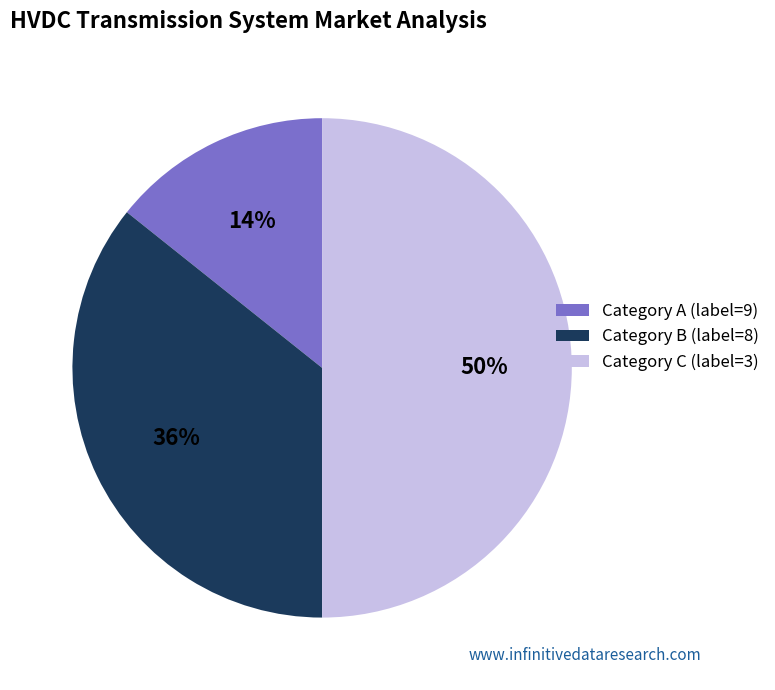

How many segments does this pie chart have?

3